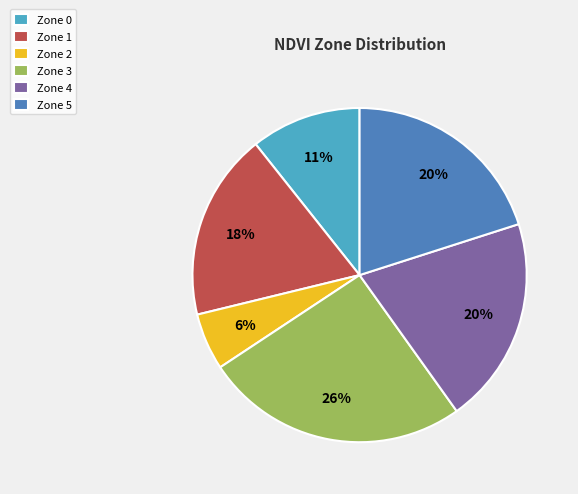

Which has a higher value, Zone 1 or Zone 3?

Zone 3